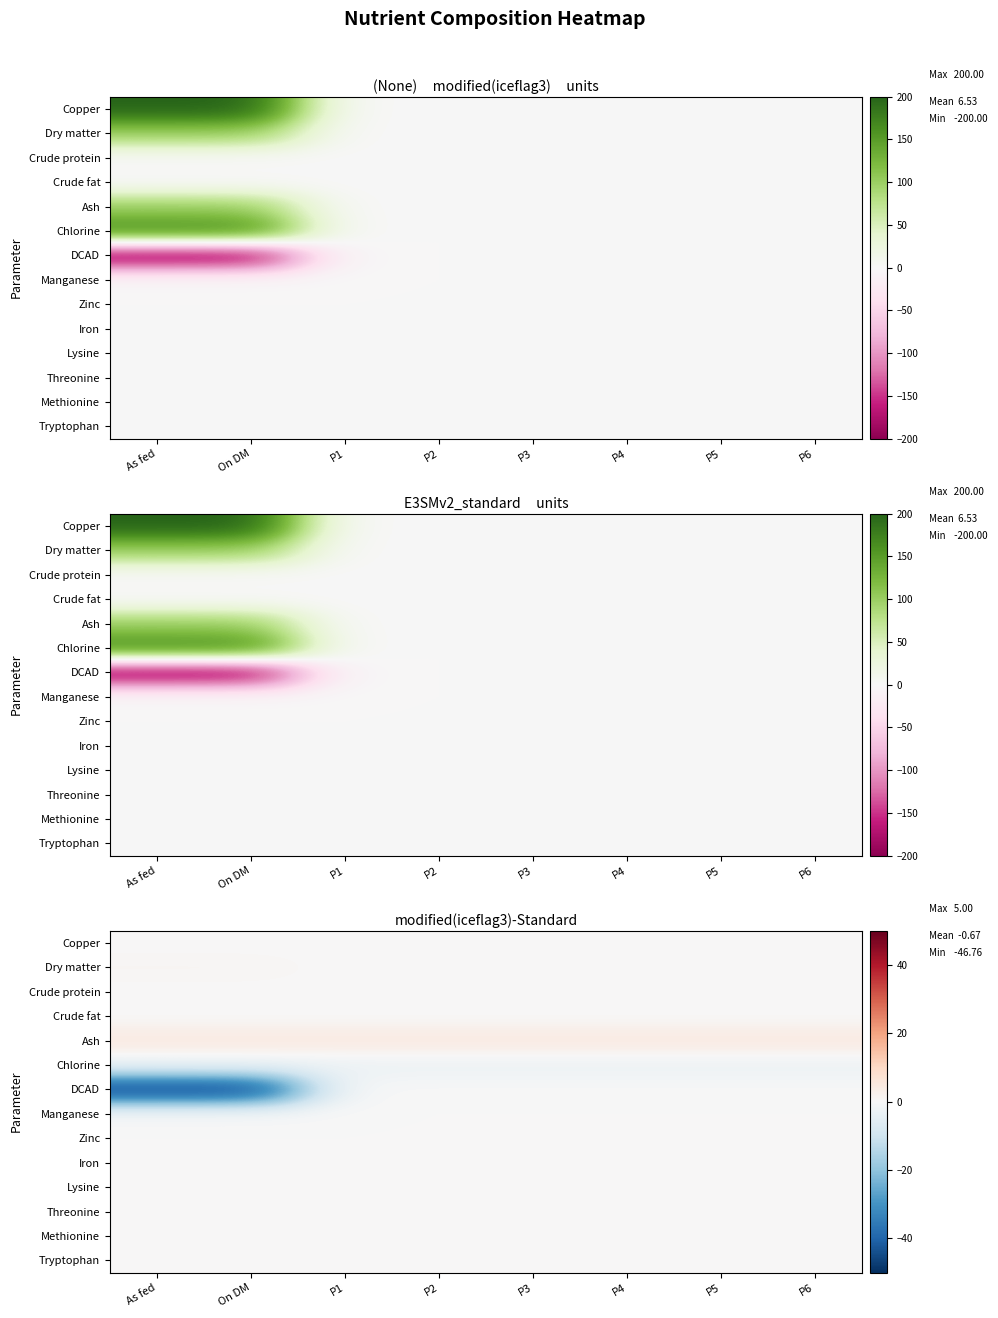

What is the total value across all series at As fed?

-43.7